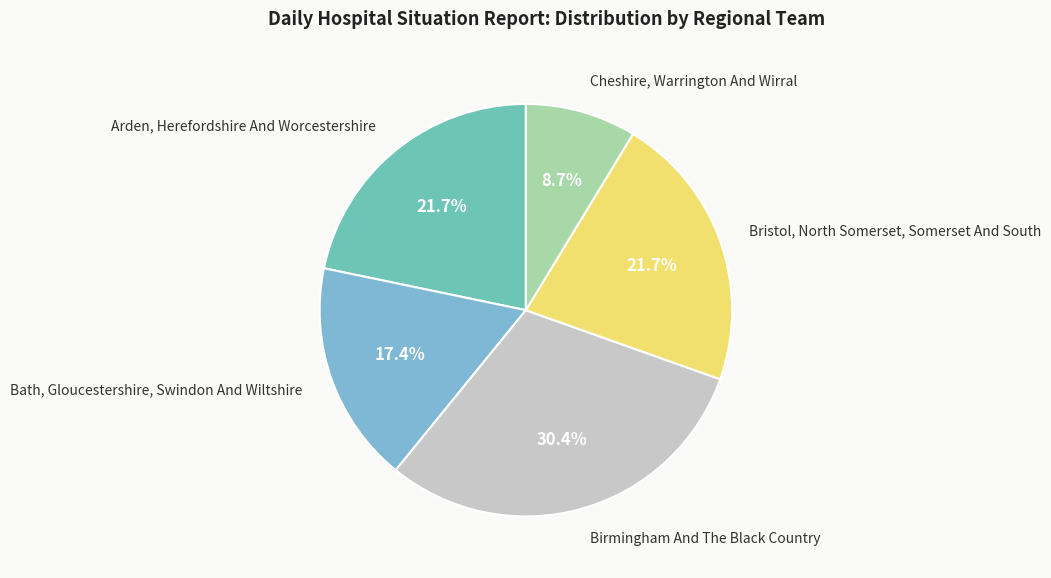

What portion of the pie excludes Bristol, North Somerset, Somerset And South?

78.3%